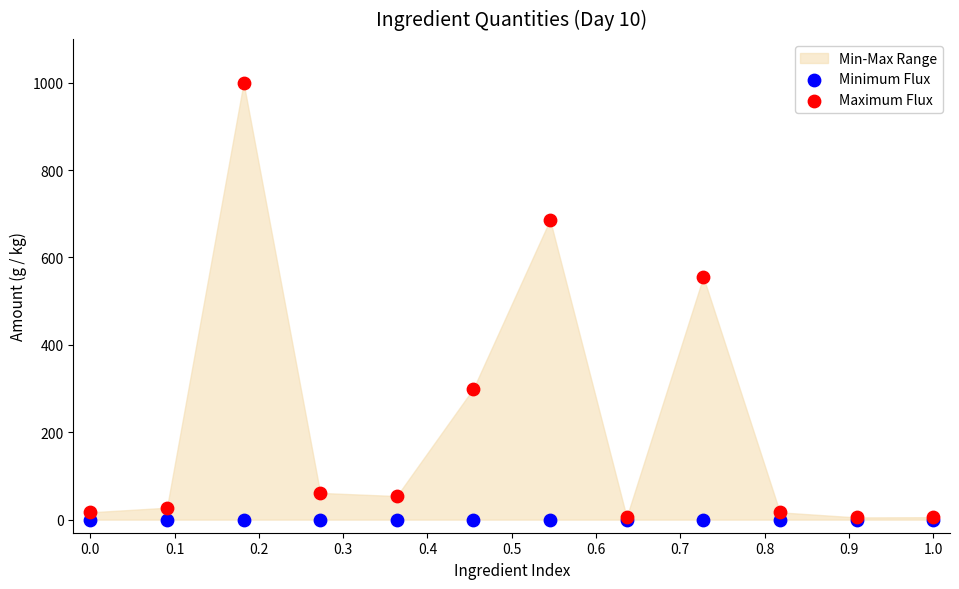

Across all series, what Y value is closest to 500?

555.6